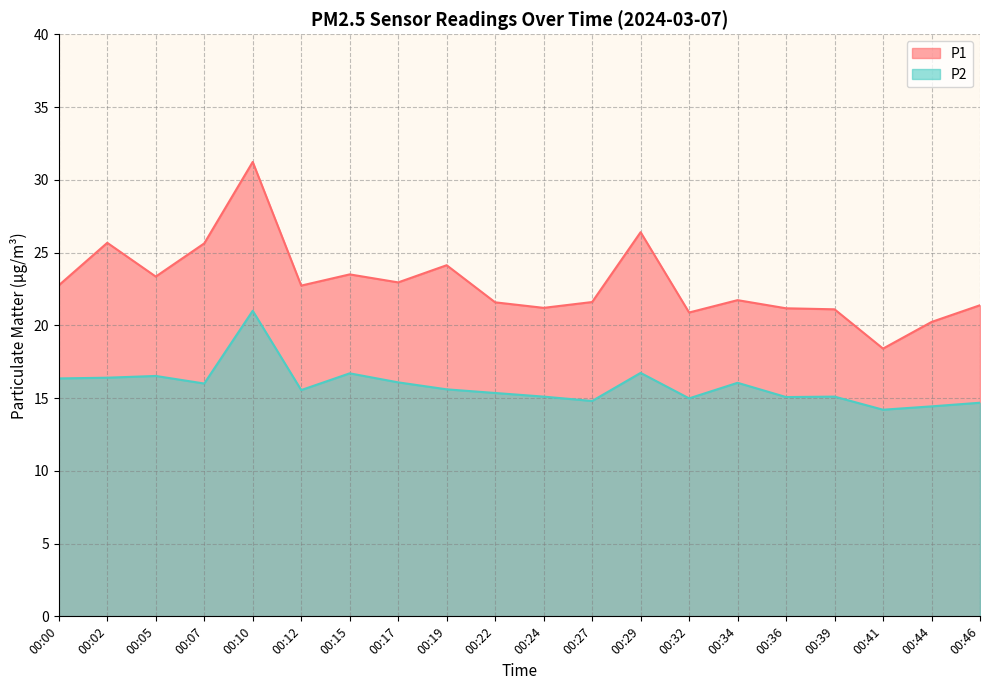

In P2, how many points are lower than both neighbors (excluding endpoints)?

6